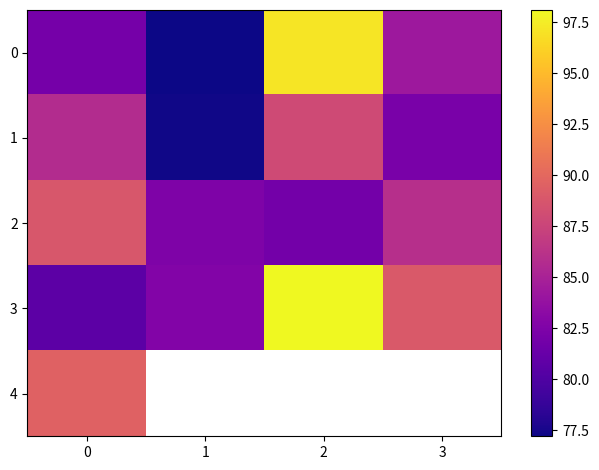

Which label corresponds to the smallest value in the chart?

1